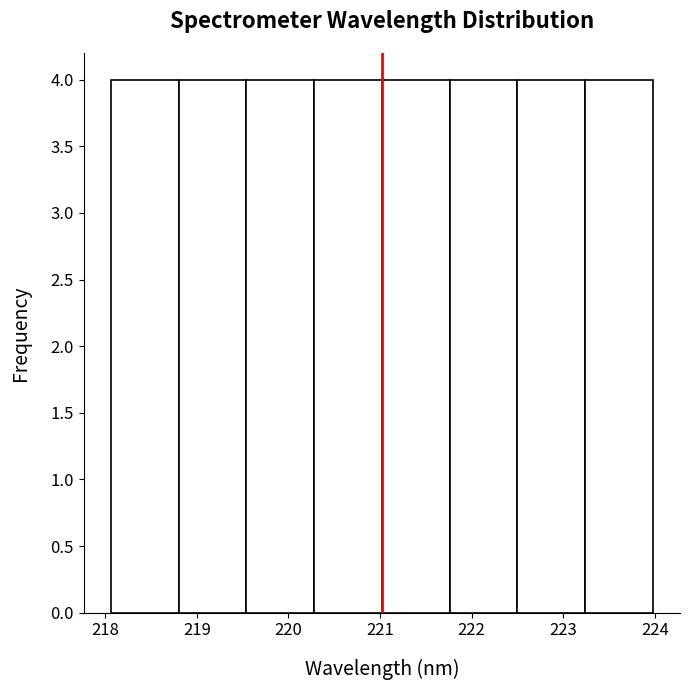

Reading left to right, transcribe this chart: for each bar, give the range it covers on the x-axis and its height. Neither the bar edges nor the heights are printed on the chart, so give them approximately, as read against the axes.

218.1 to 218.8: 4
218.8 to 219.5: 4
219.5 to 220.3: 4
220.3 to 221.0: 4
221.0 to 221.8: 4
221.8 to 222.5: 4
222.5 to 223.2: 4
223.2 to 224.0: 4